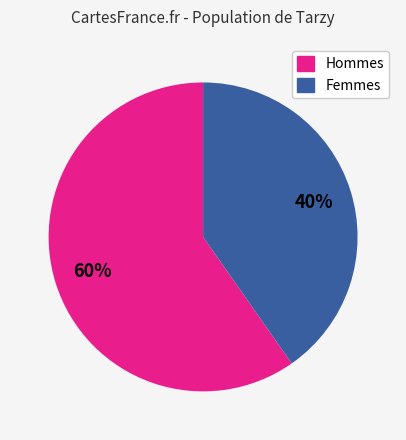

Combined, do Femmes and Hommes account for over 50%?

Yes